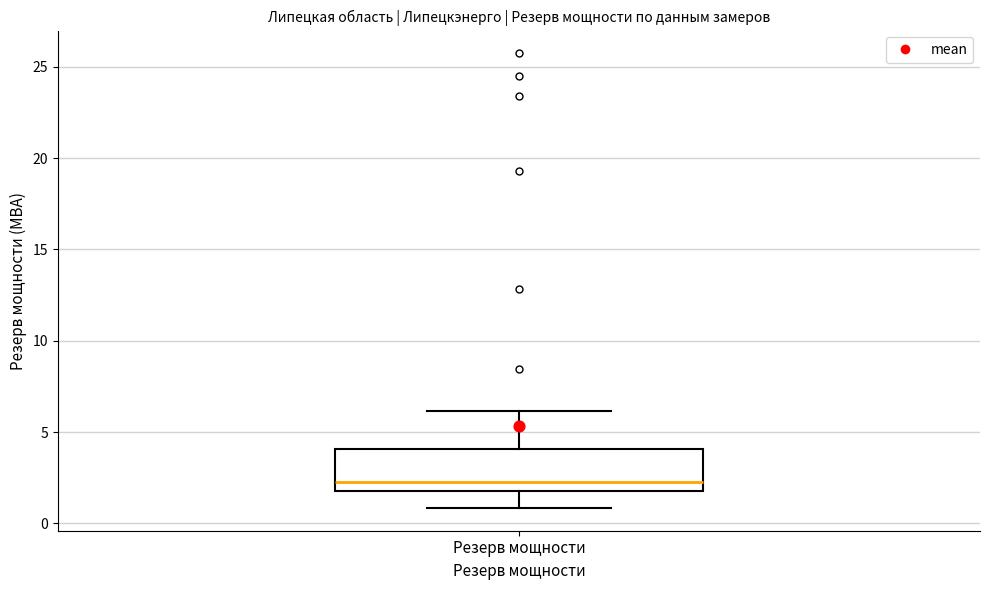

Read this box plot against the y-axis: the position of the median line, the range covered by the box, and the ends of both whiskers. The values are not printed on the chart, so give them approximately, as read against the axis.

median 2.5, box 2.0 to 4.0, whiskers 1.0 to 6.0